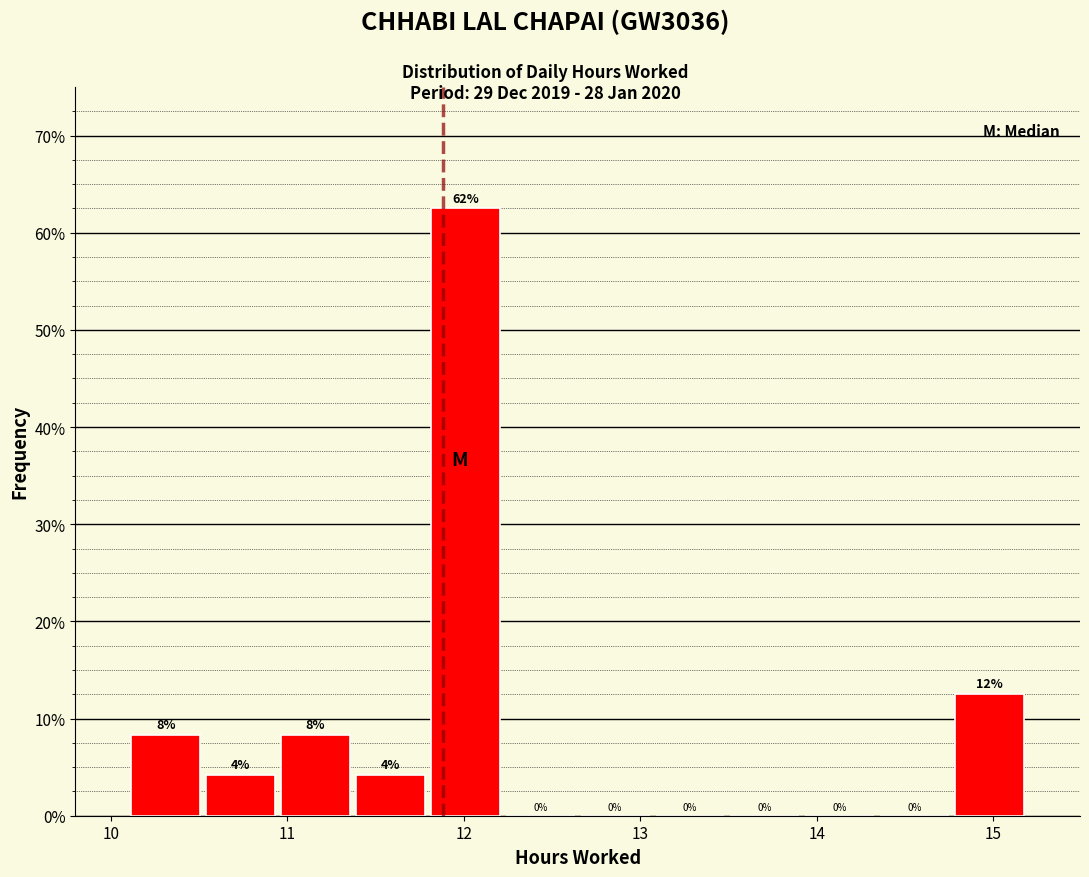

Over which range of the x-axis is the bar tallest?

11.8 to 12.2